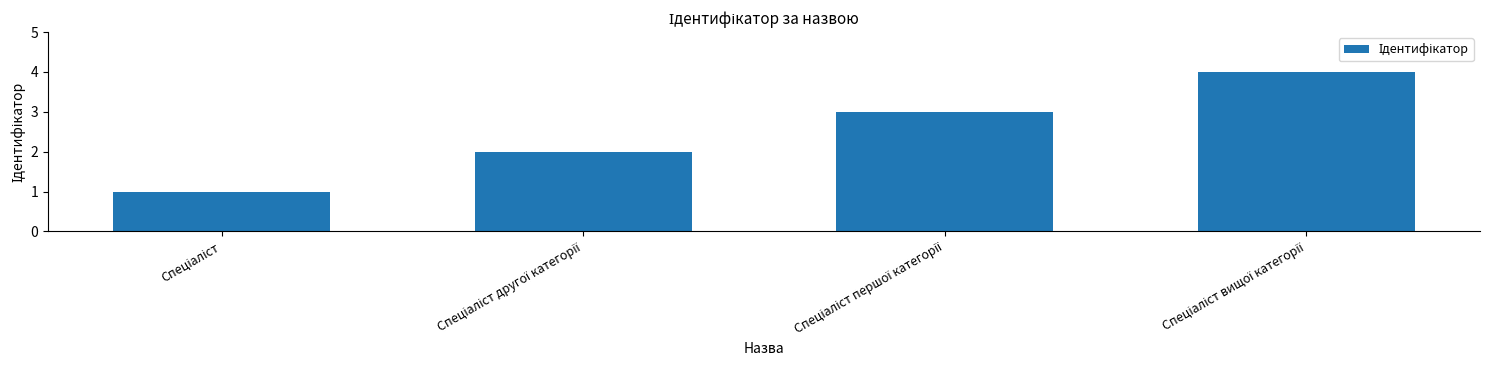

What is the maximum value shown in the chart?

4